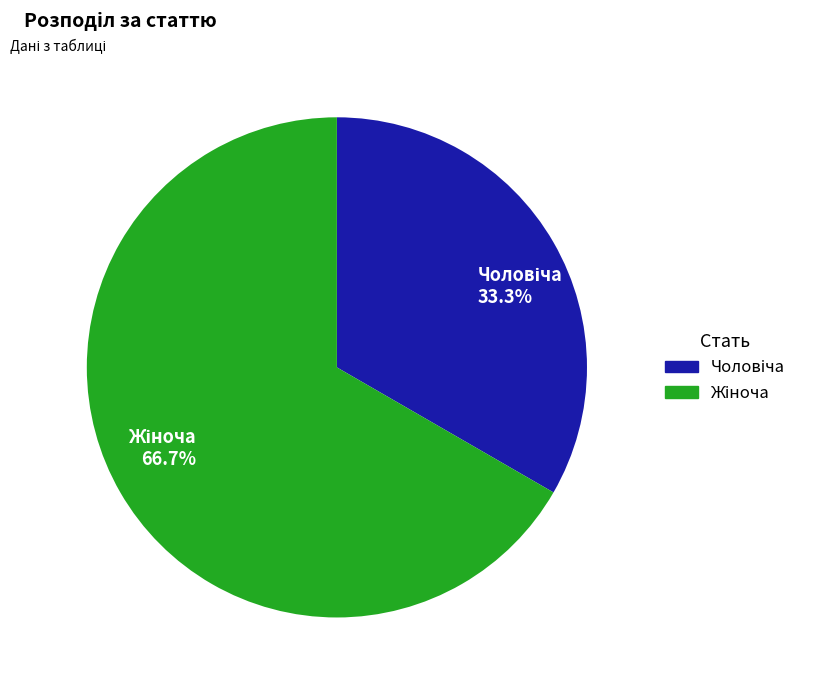

Is there any slice that represents more than half of the pie?

Yes